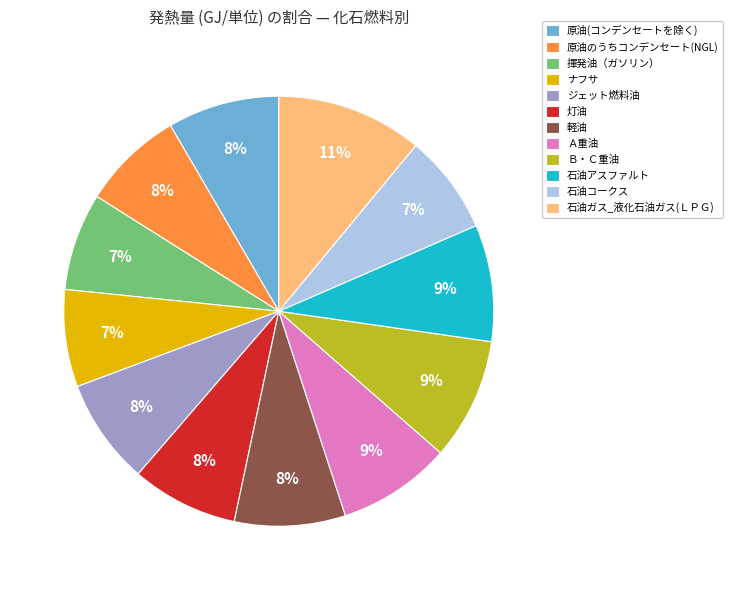

To the nearest percent, what percentage of the pie is 軽油?

8%